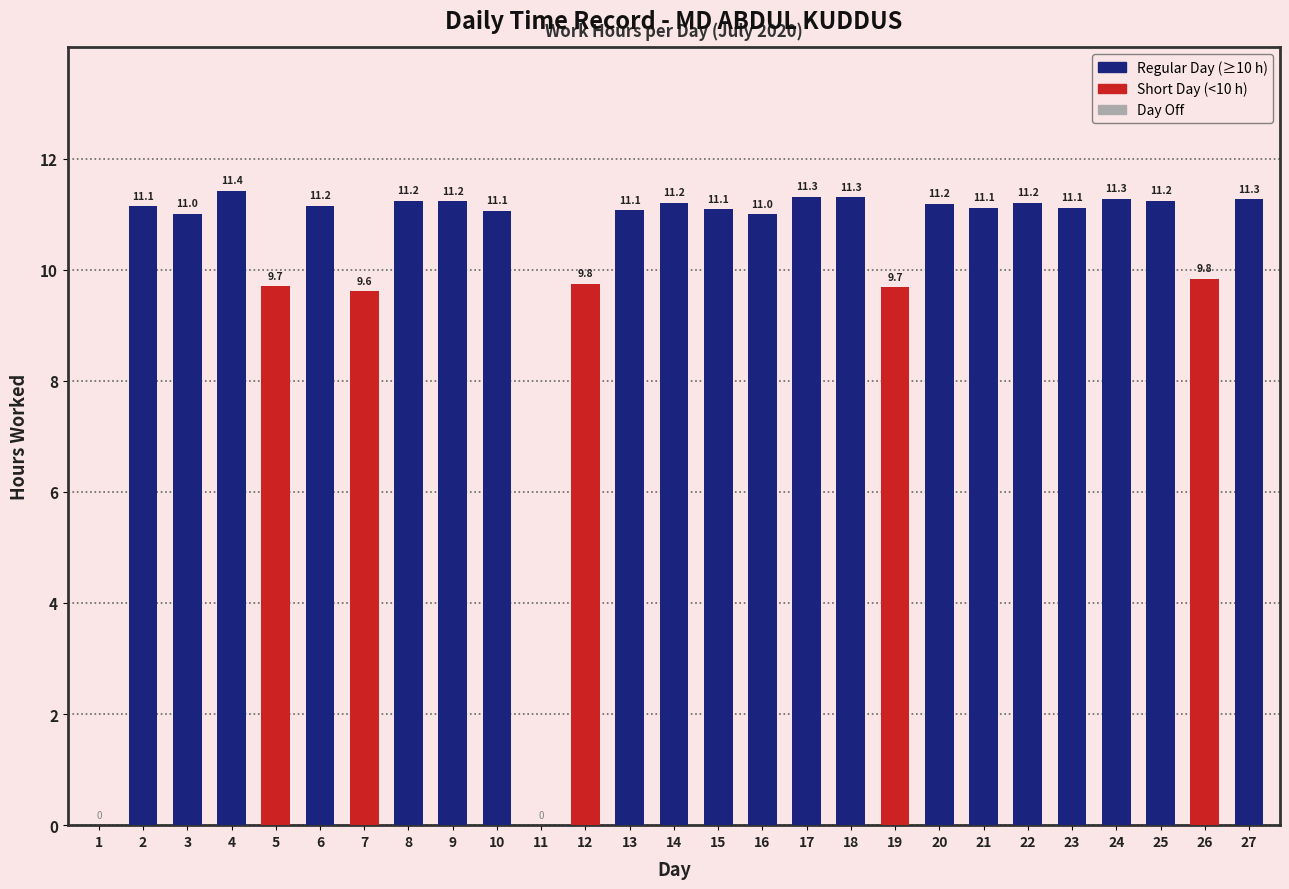

Reading left to right, extract all data points from this chart.

0.0	11.1	11.0	11.4	9.7	11.2	9.6	11.2	11.2	11.1	0.0	9.8	11.1	11.2	11.1	11.0	11.3	11.3	9.7	11.2	11.1	11.2	11.1	11.3	11.2	9.8	11.3